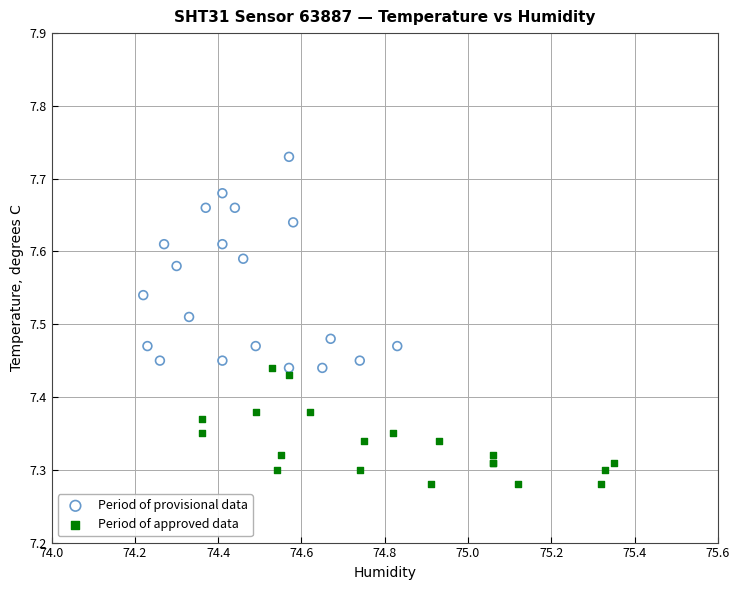

Which series reaches the maximum Y coordinate?

Period of provisional data